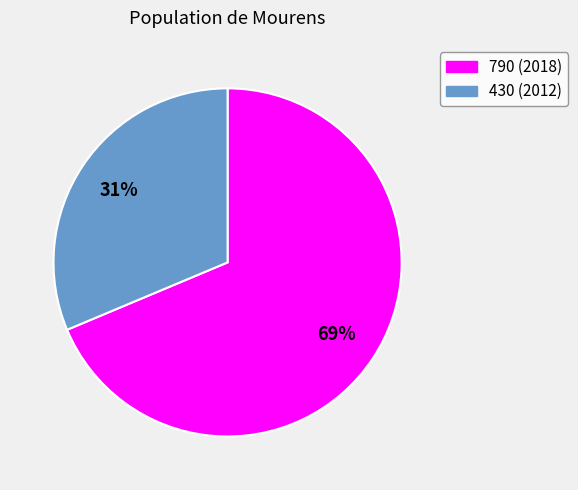

What percentage is the 430 slice, to the nearest percent?

31%